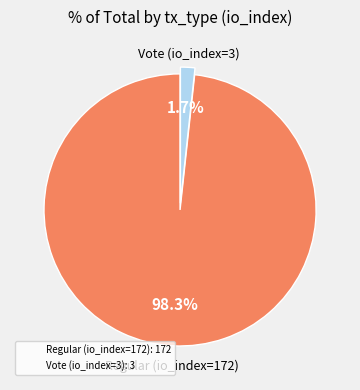

What percentage is the Vote (io_index=3) slice, to the nearest percent?

2%